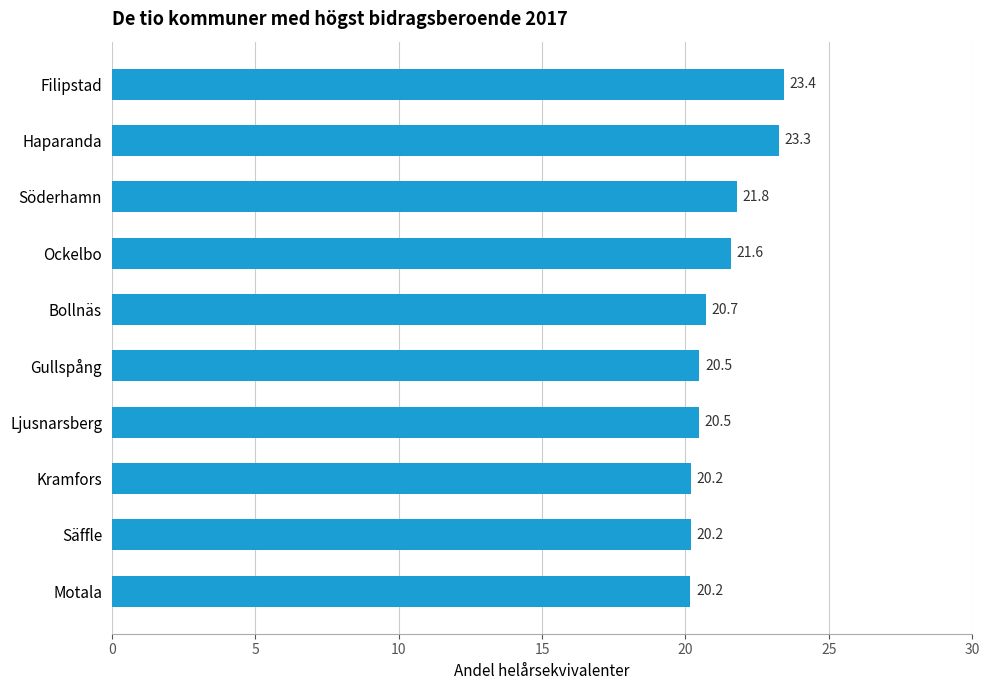

Reading top to bottom, extract all data points from this chart.

23.4	23.3	21.8	21.6	20.7	20.5	20.5	20.2	20.2	20.2